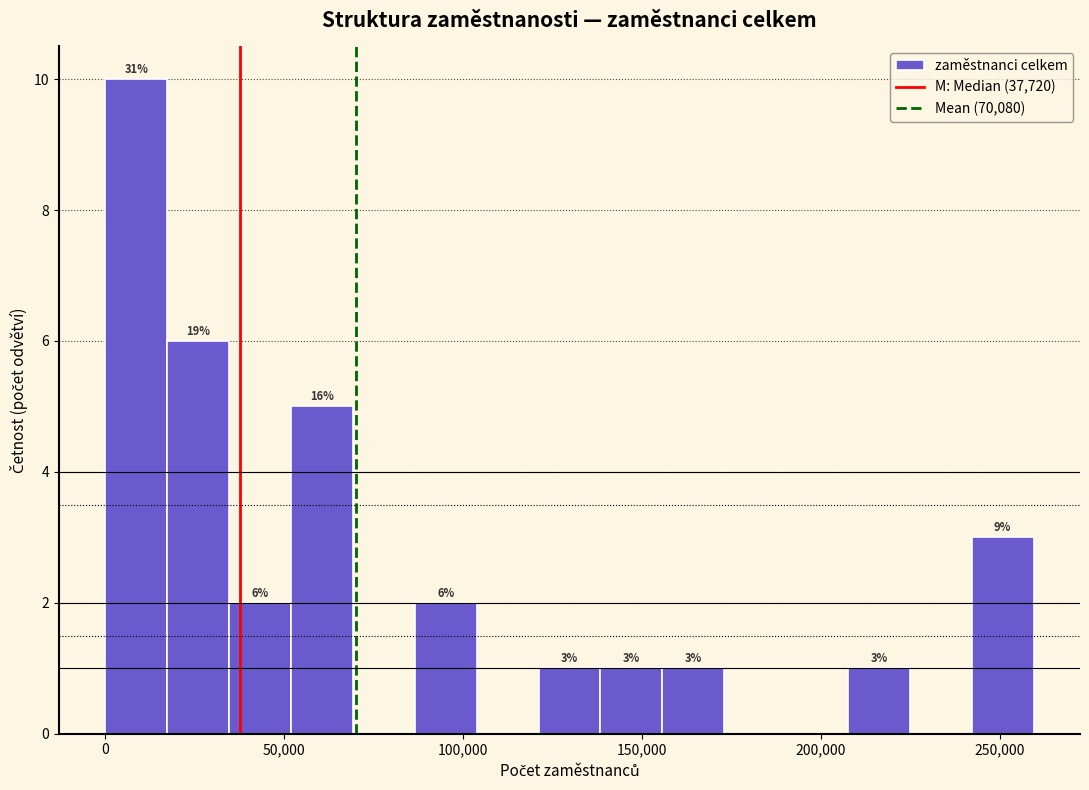

Read against the x-axis, roughly where is the centre of the tallest bar?

10000